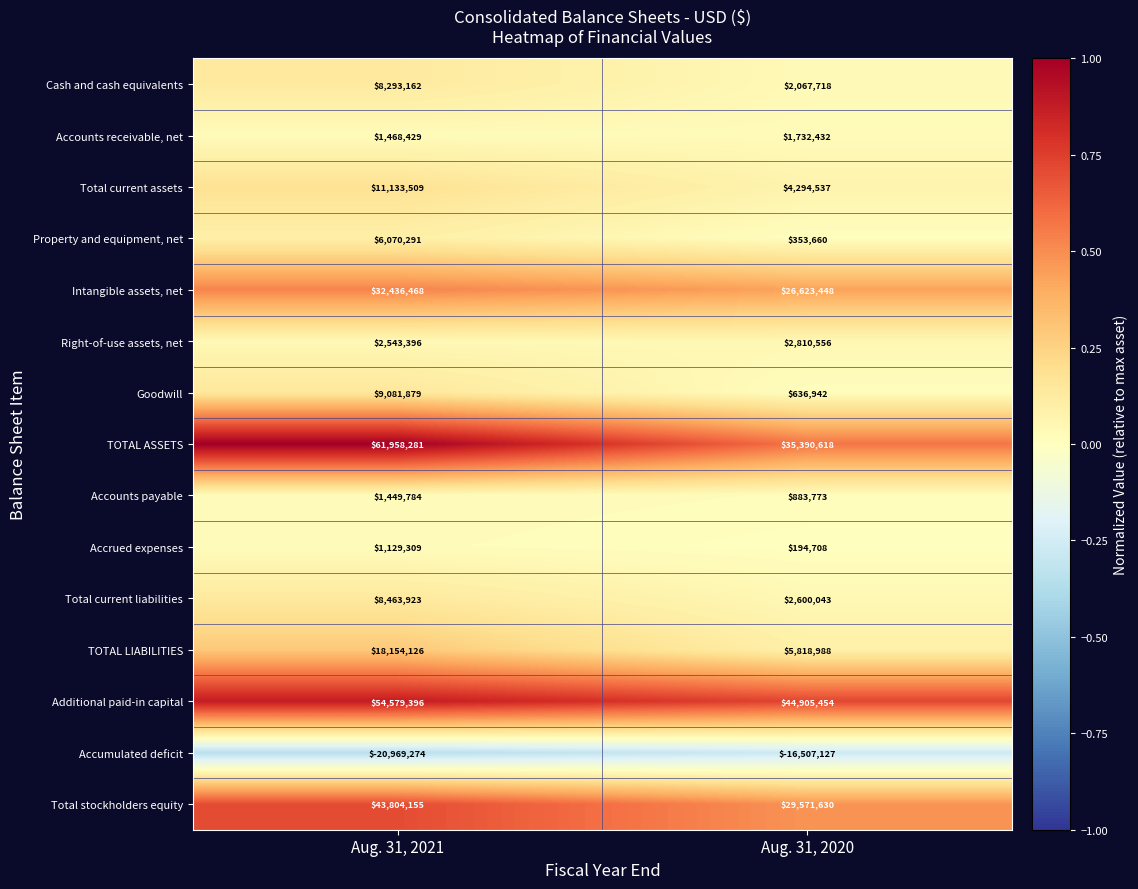

Is it true that Accounts receivable, net equals 1732432 at Aug. 31, 2020?

True